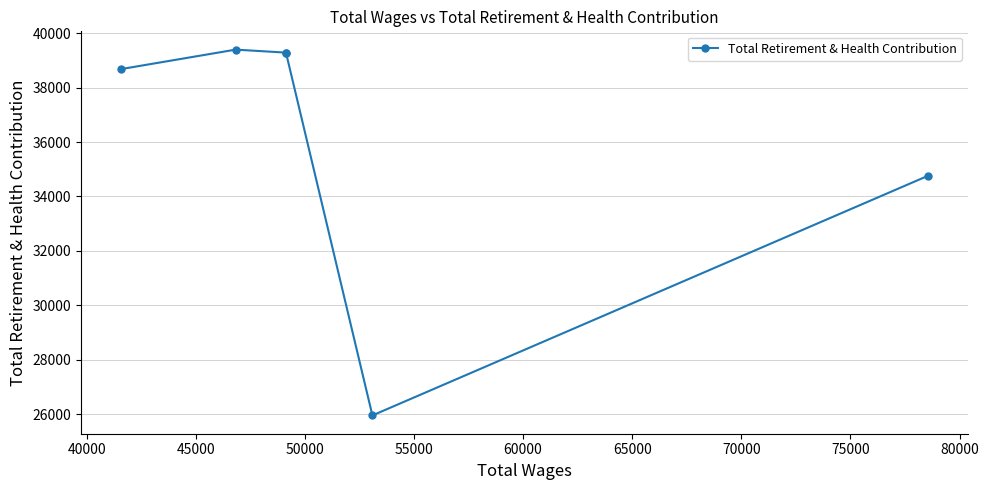

How many data points does each series have?

6